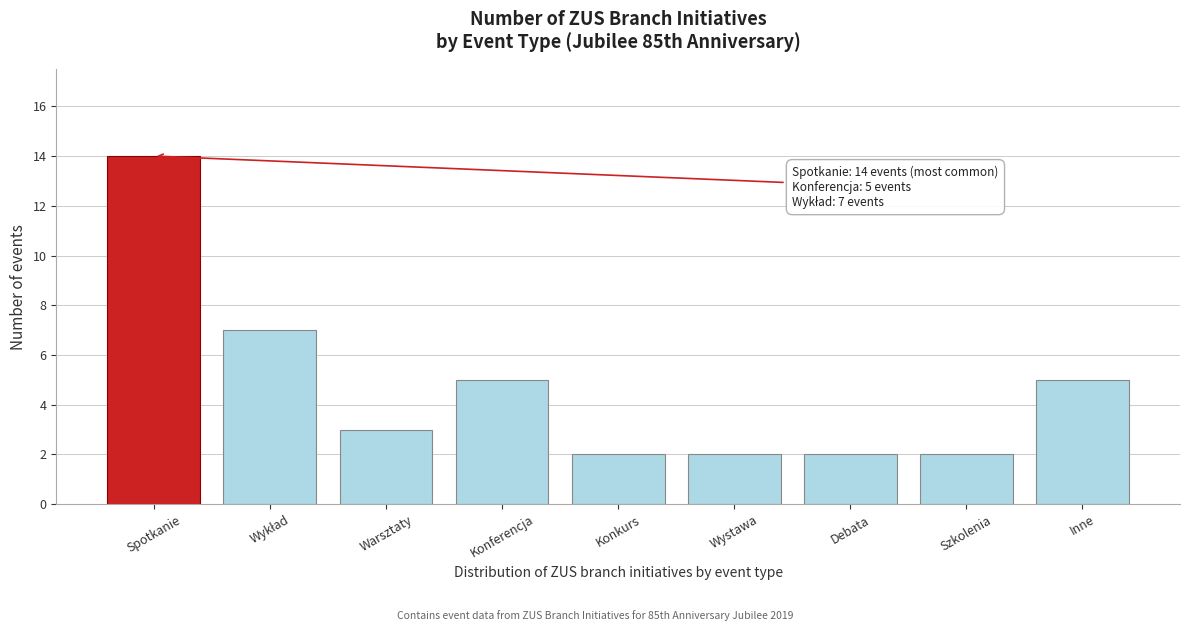

Reading right to left, list all the values displayed in this chart.

5	2	2	2	2	5	3	7	14